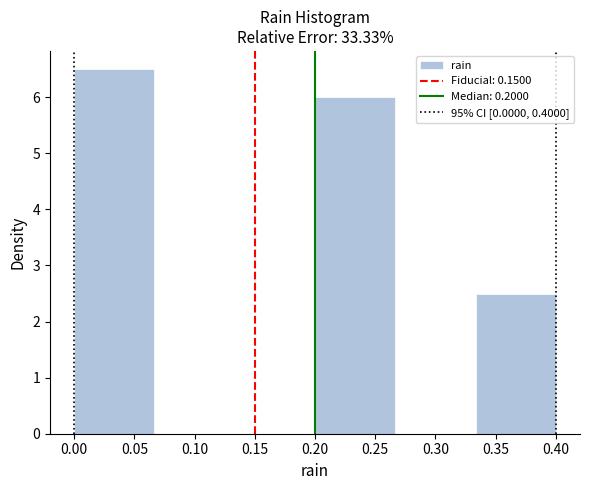

Reading left to right, transcribe this chart: for each bar, give the range it covers on the x-axis and its height. Neither the bar edges nor the heights are printed on the chart, so give them approximately, as read against the axes.

0.000 to 0.065: 6.5
0.065 to 0.135: 0
0.135 to 0.200: 0
0.200 to 0.265: 6.0
0.265 to 0.335: 0
0.335 to 0.400: 2.5